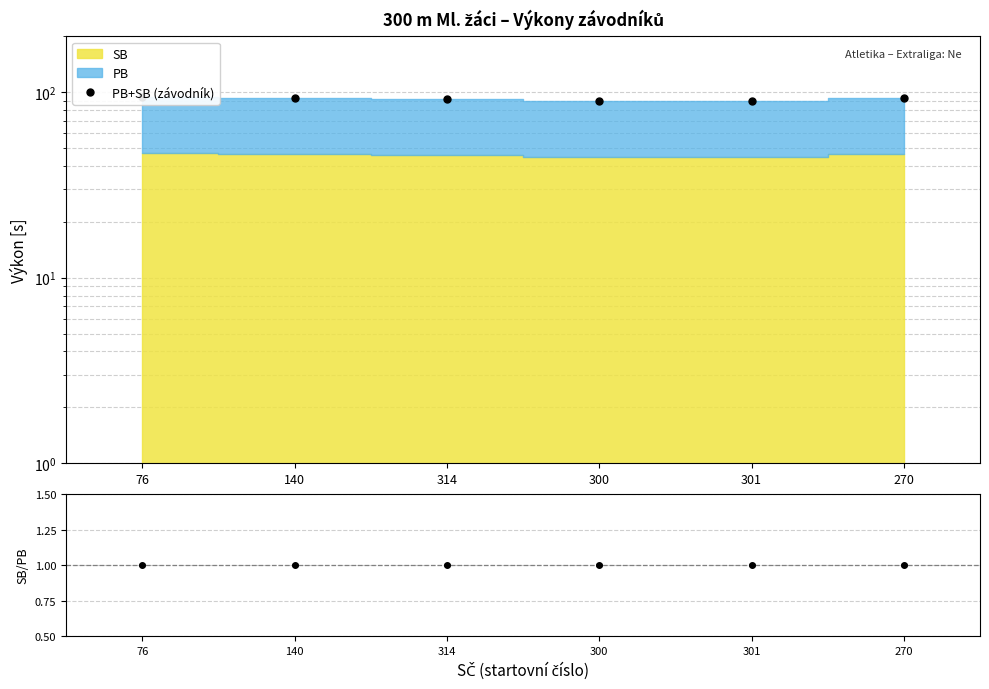

Which category has the lowest value across all series?

300